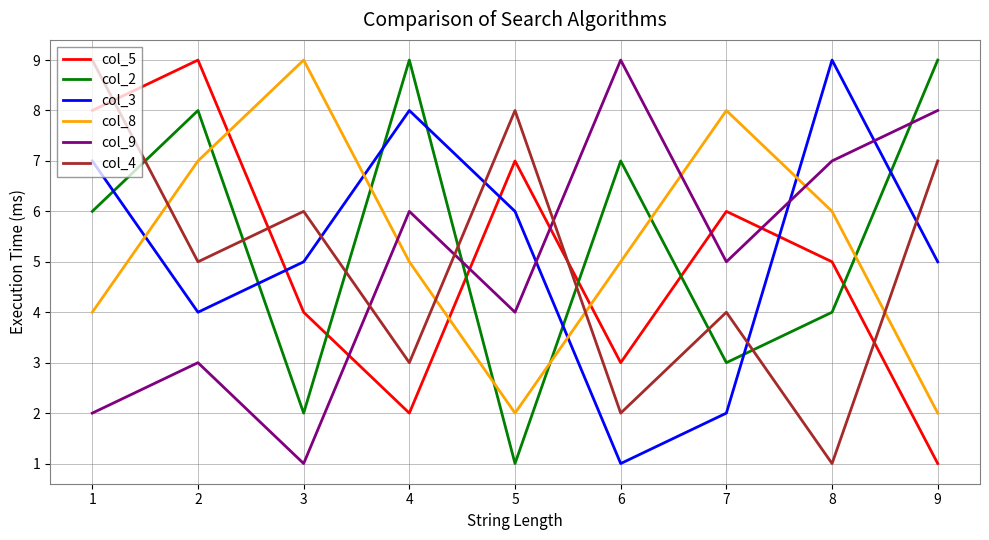

Which series ends up on top after the final intersection of col_2 and col_4?

col_2